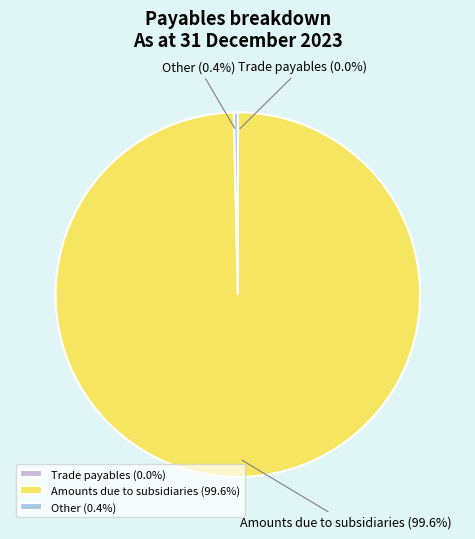

To the nearest percent, what is the difference between the largest and smallest slice percentages?

100%